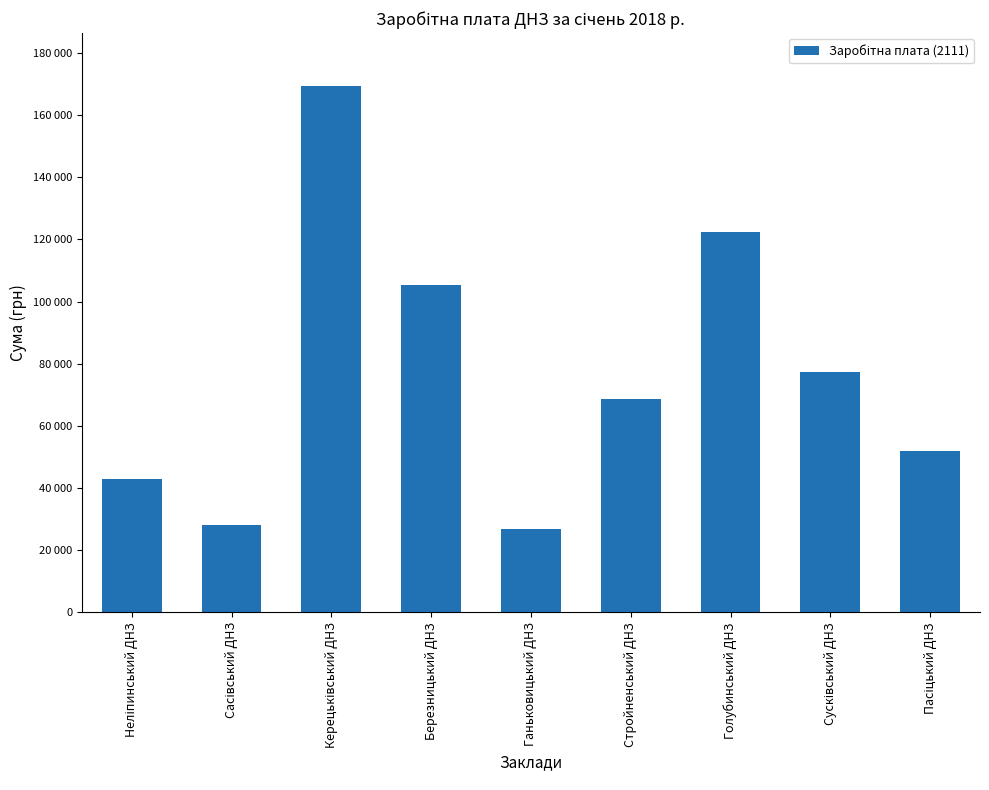

Reading left to right, transcribe all the data shown in this chart.

Неліпинський ДНЗ=42981.0	Сасівський ДНЗ=28090.1	Керецьківський ДНЗ=169428.8	Березницький ДНЗ=105338.4	Ганьковицький ДНЗ=26813.5	Стройненський ДНЗ=68535.2	Голубинський ДНЗ=122527.2	Сусківський ДНЗ=77292.4	Пасіцький ДНЗ=51875.4